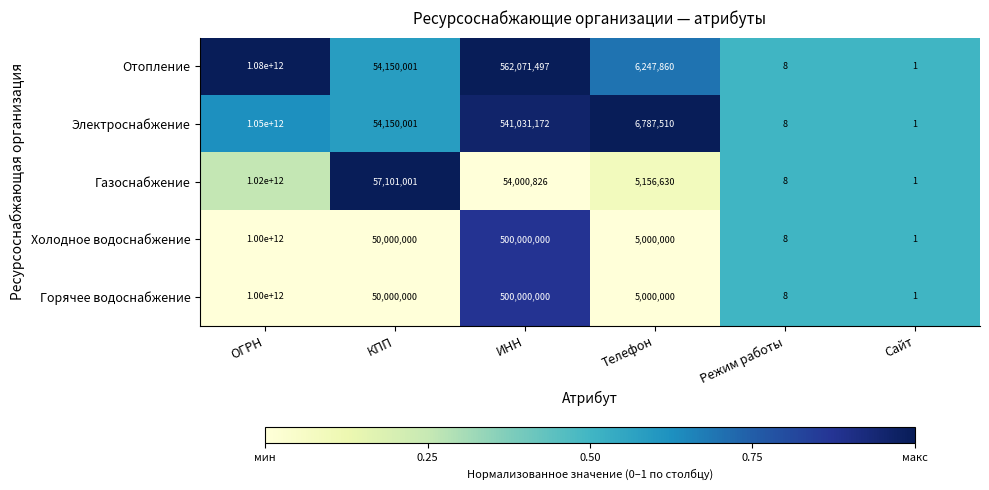

How many data points in Отопление are less than 54150001?

3